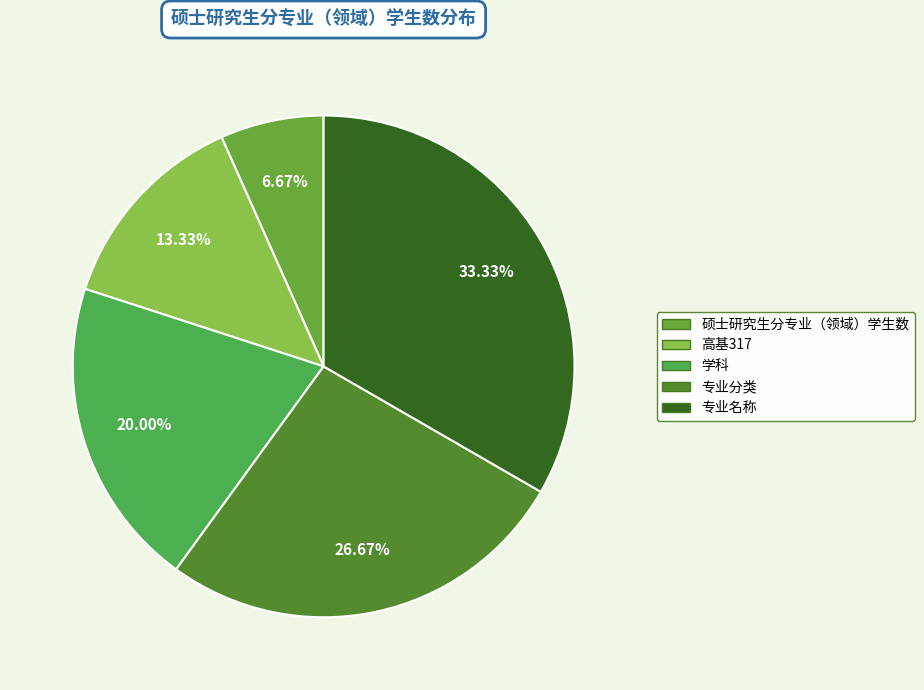

Rank the categories by value from highest to lowest.

专业名称, 专业分类, 学科, 高基317, 硕士研究生分专业（领域）学生数